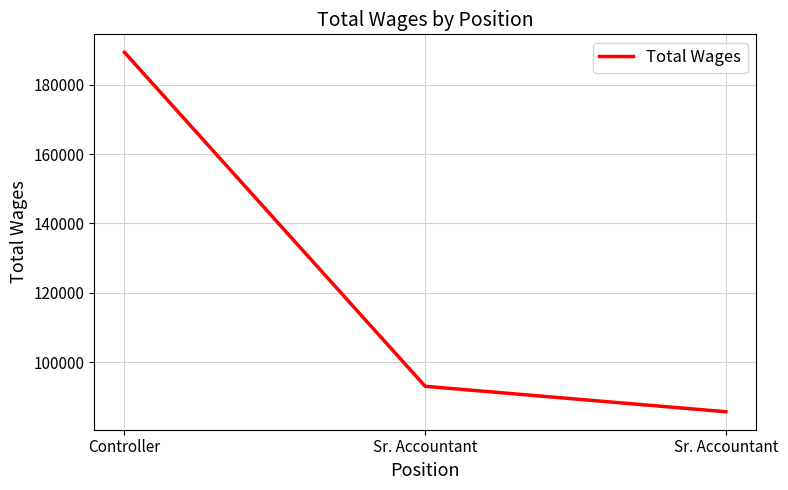

Does the chart display data point markers on the line(s)?

No